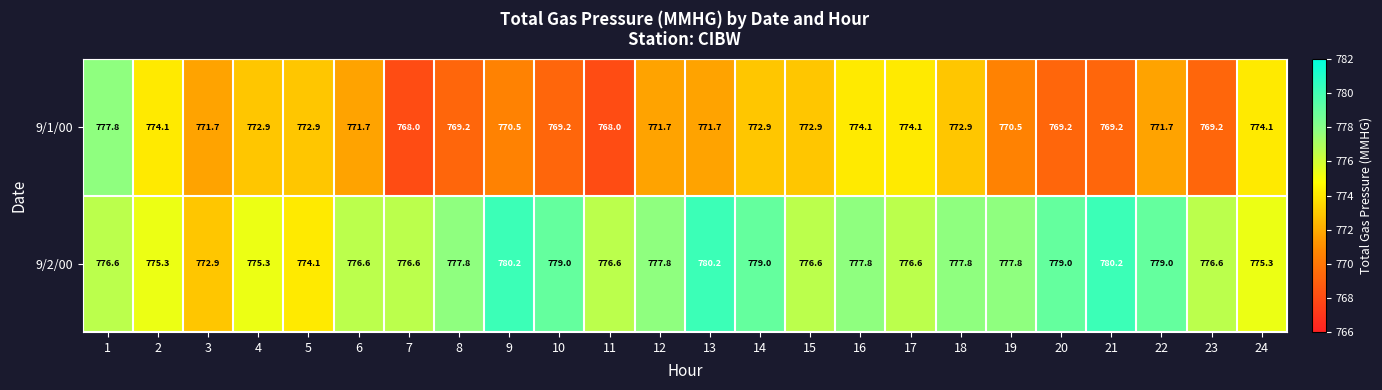

What is the difference between the 9/2/00 values at 9 and 8?

2.4